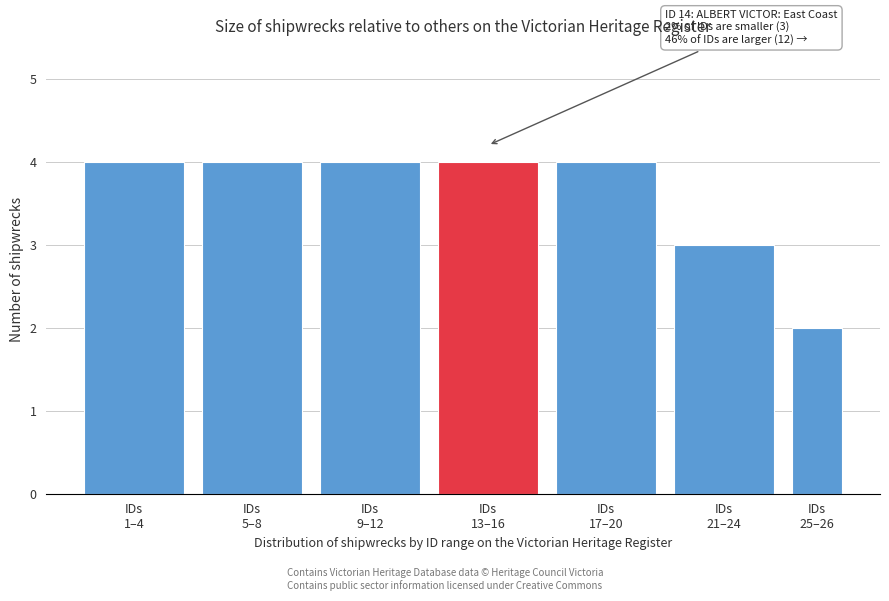

Reading left to right, what are all the values shown in this chart?

4	4	4	4	4	3	2